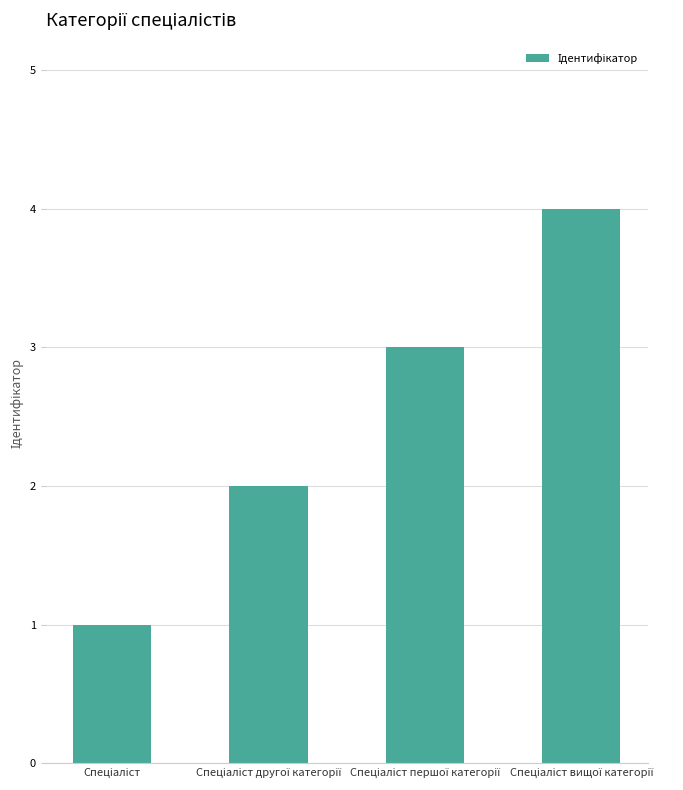

What is the greatest value displayed?

4